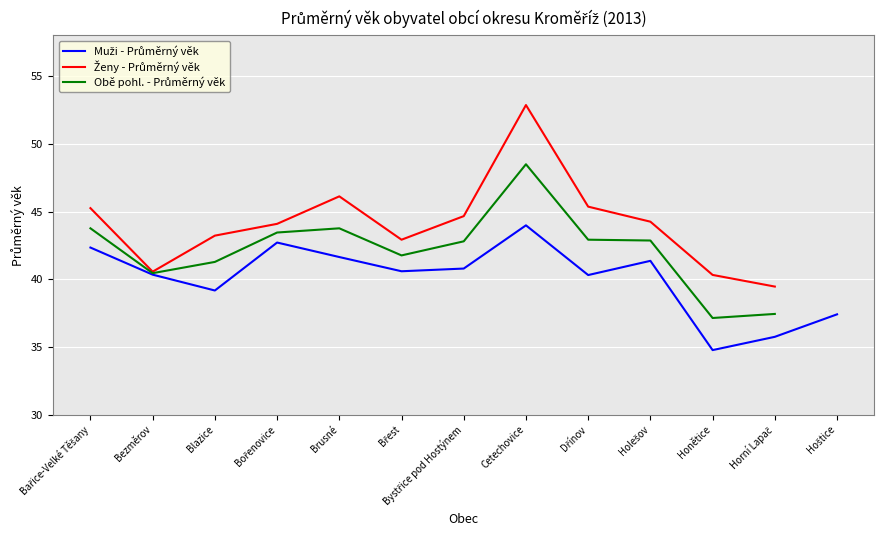

How many distinct data groups are displayed?

3